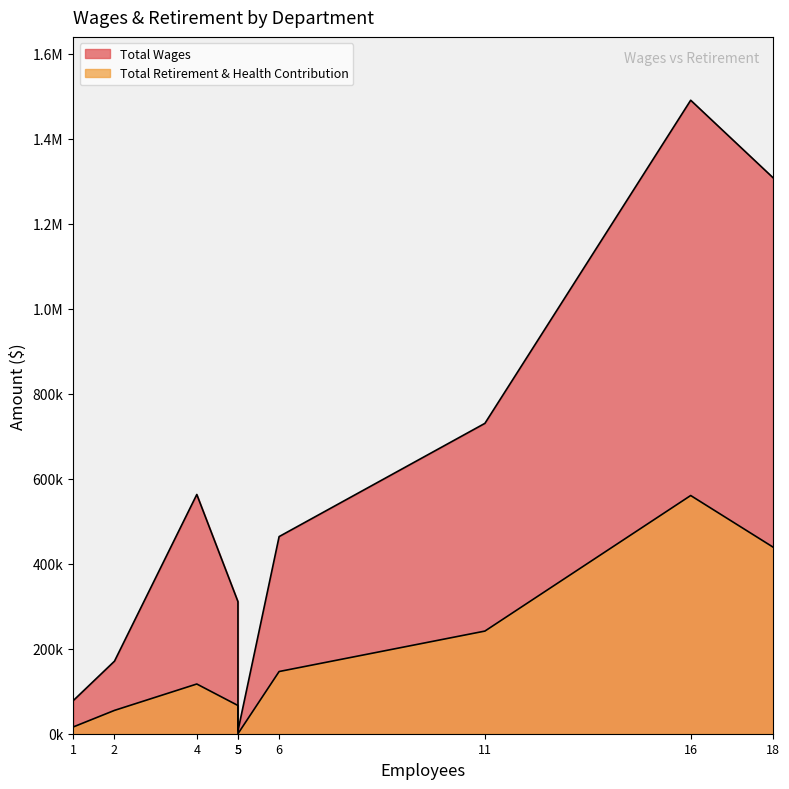

True or false: Total Wages and Total Retirement & Health Contribution cross at least once.

False